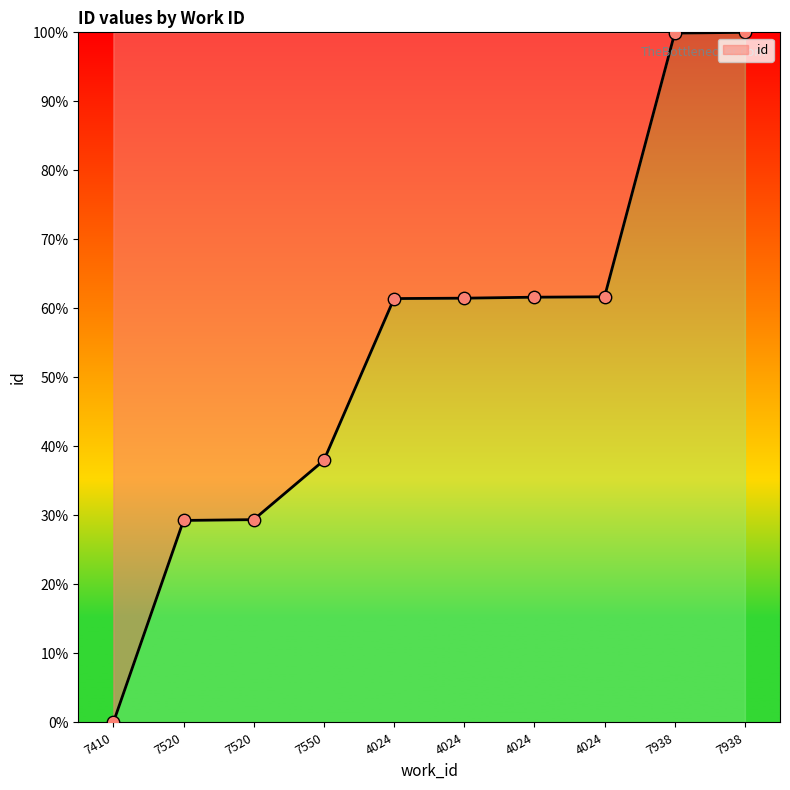

Which has a higher value, 7550 or 4024?

4024